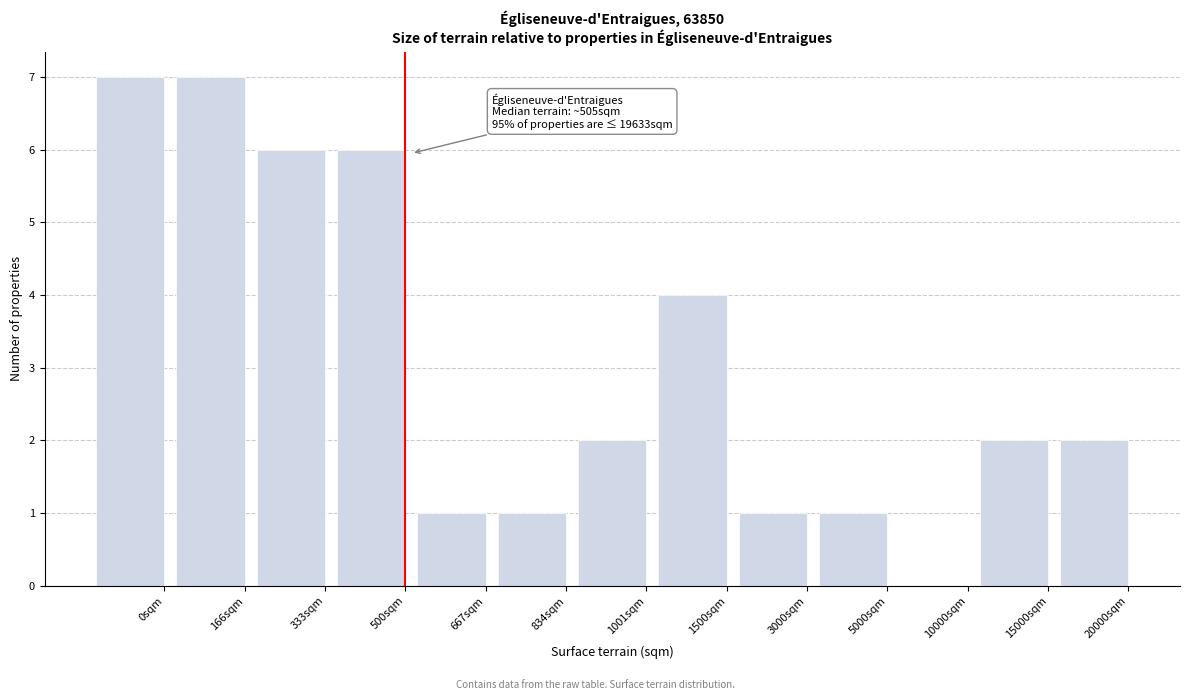

Reading left to right, what are all the values shown in this chart?

0sqm=7	166sqm=7	333sqm=6	500sqm=6	667sqm=1	834sqm=1	1001sqm=2	1500sqm=4	3000sqm=1	5000sqm=1	10000sqm=0	15000sqm=2	20000sqm=2